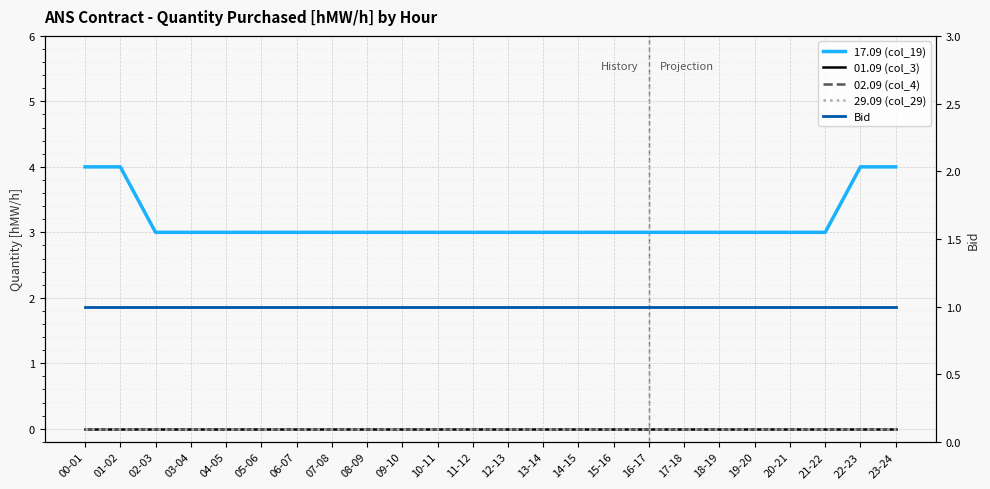

What is the value of the 17.09 (col_19) point at the 13th from the left?

3